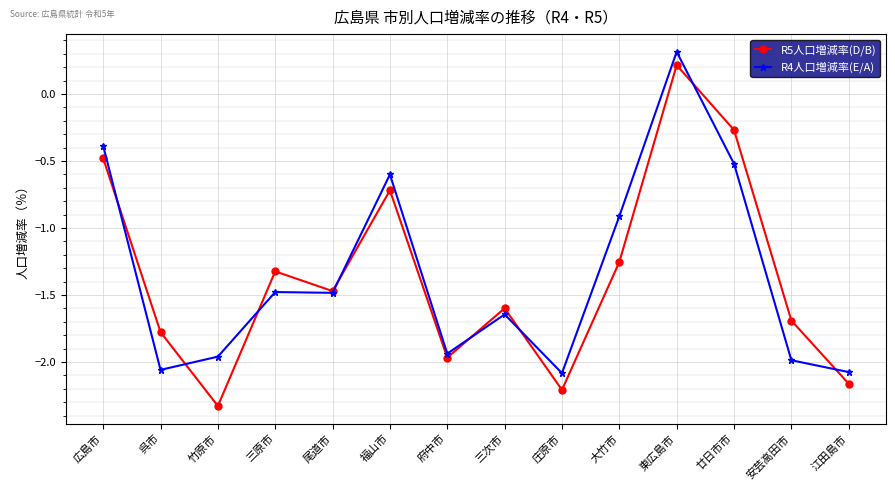

Is the value of R5人口増減率(D/B) at 廿日市市 greater than the value of R4人口増減率(E/A) at 広島市?

Yes